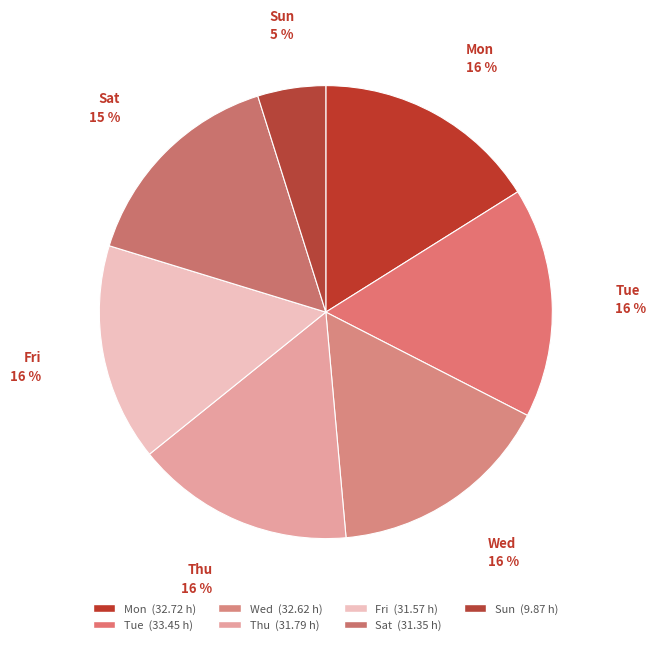

How many segments does this pie chart have?

7